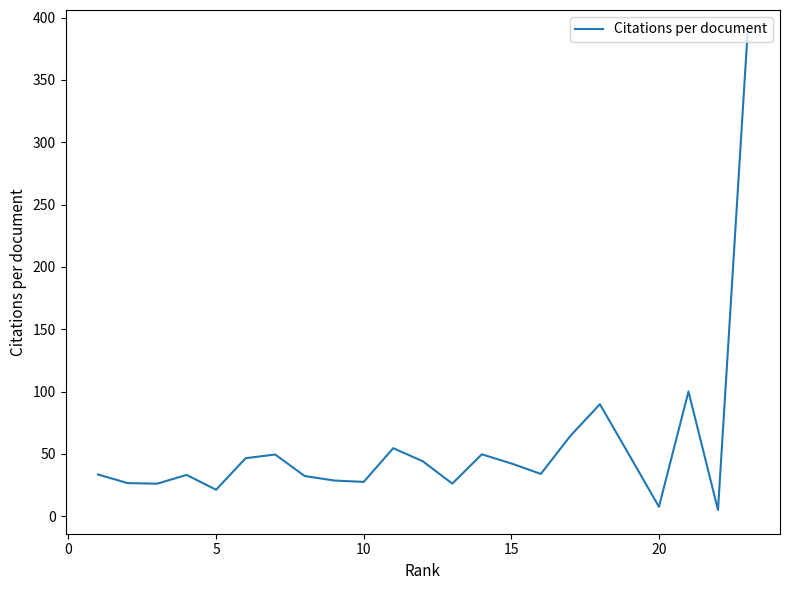

What is the greatest value displayed?

387.0